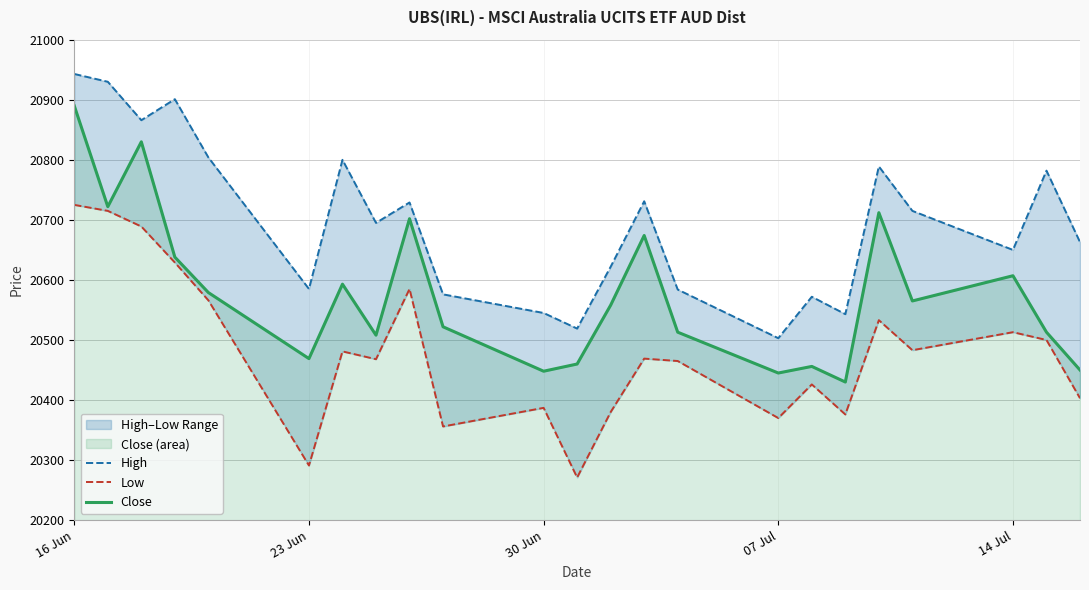

In High, how many points are higher than both neighbors (excluding endpoints)?

7